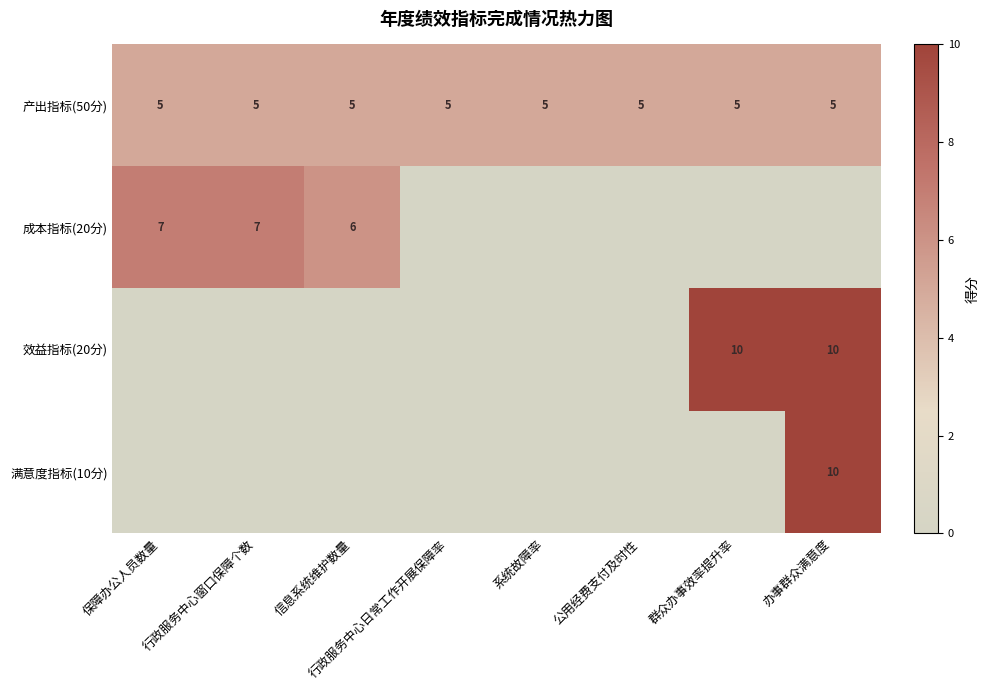

What is the sum of the 产出指标(50分) values at 行政服务中心窗口保障个数 and 保障办公人员数量?

10